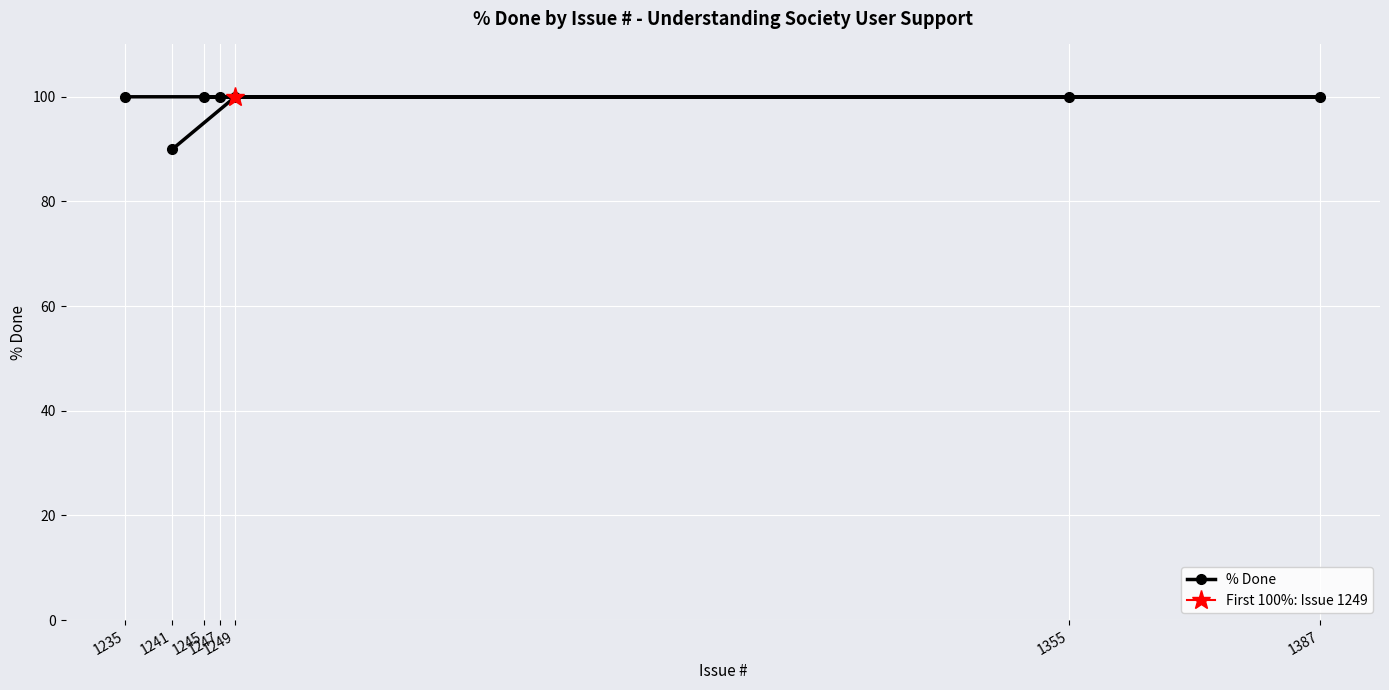

List the labels in order of value, largest first.

1249, 1387, 1247, 1245, 1355, 1235, 1241